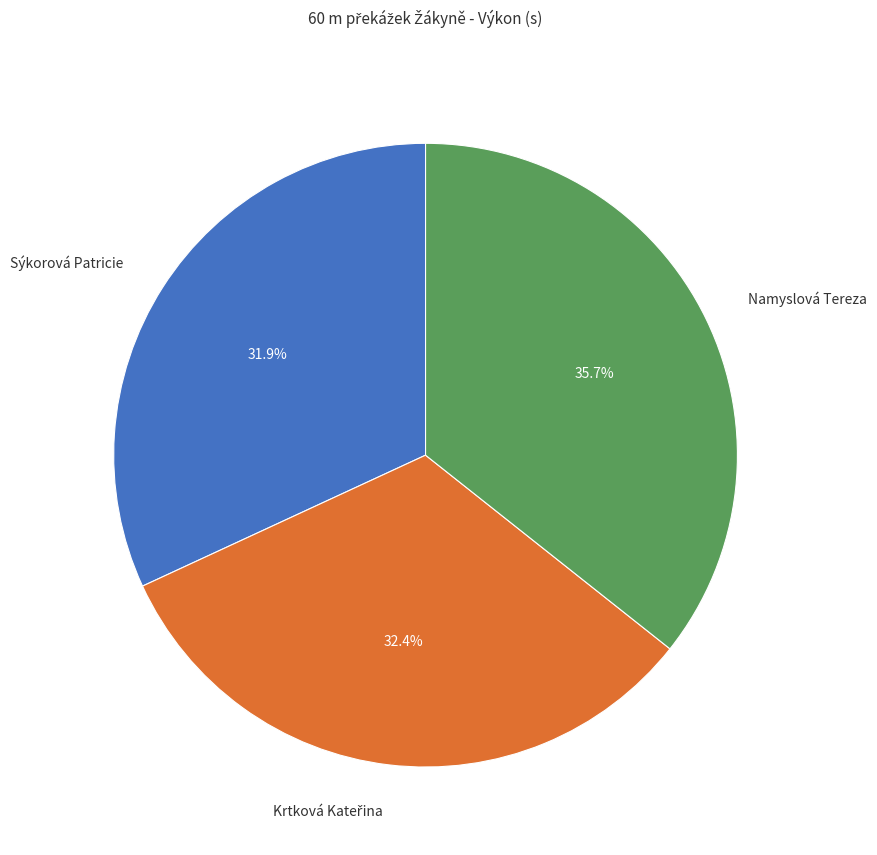

Is there any slice that represents more than half of the pie?

No